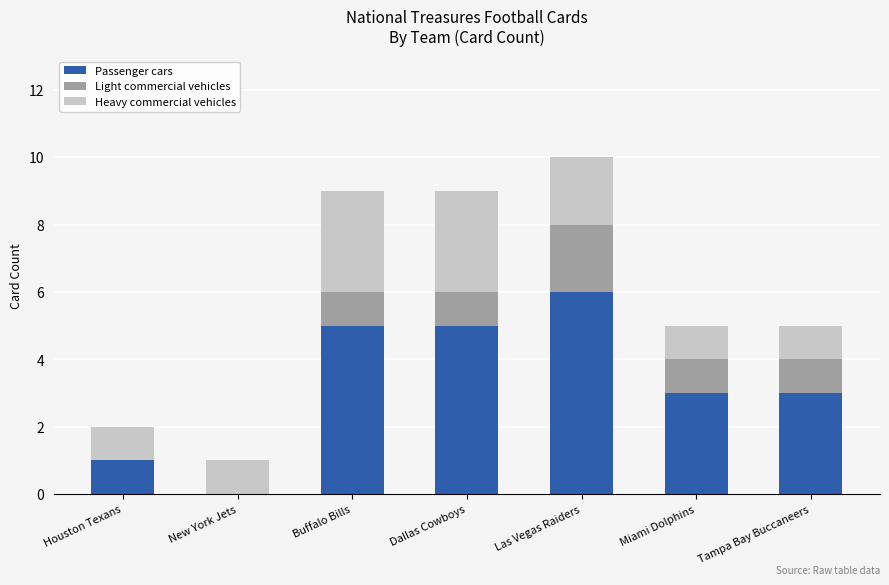

What is the sum of the Passenger cars values at Dallas Cowboys and Buffalo Bills?

10